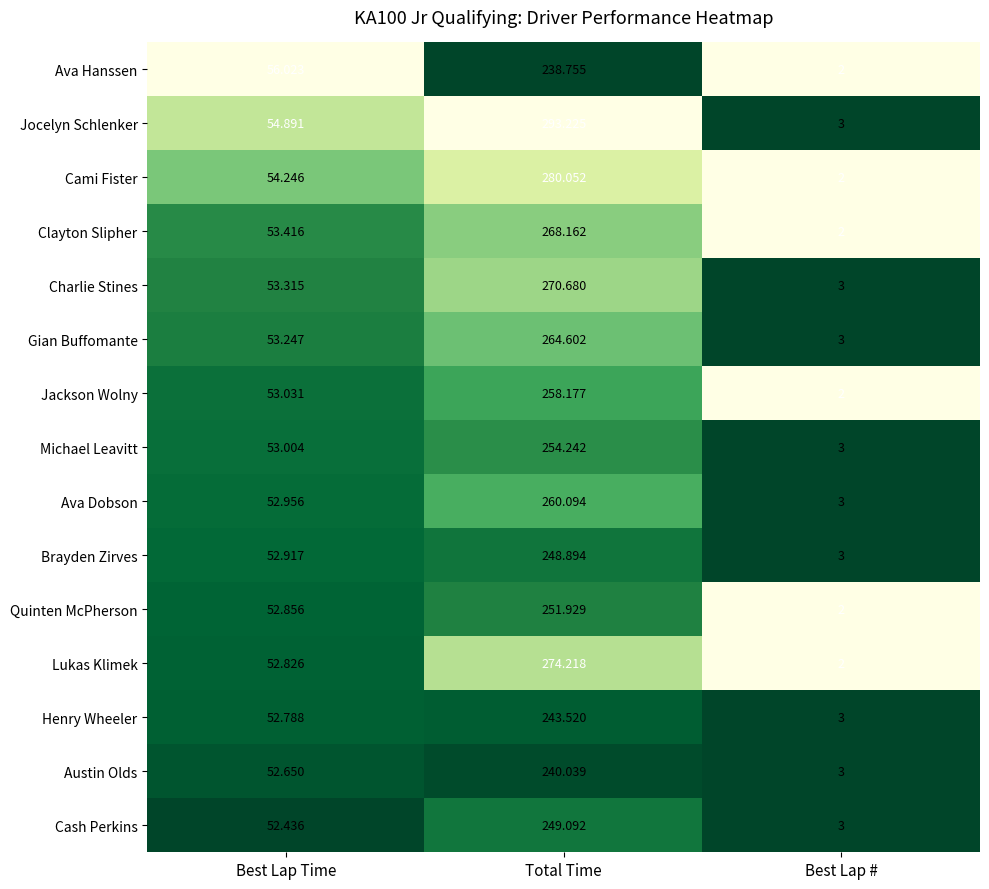

At Best Lap Time, list the series in order from largest to smallest.

Ava Hanssen, Jocelyn Schlenker, Cami Fister, Clayton Slipher, Charlie Stines, Gian Buffomante, Jackson Wolny, Michael Leavitt, Ava Dobson, Brayden Zirves, Quinten McPherson, Lukas Klimek, Henry Wheeler, Austin Olds, Cash Perkins